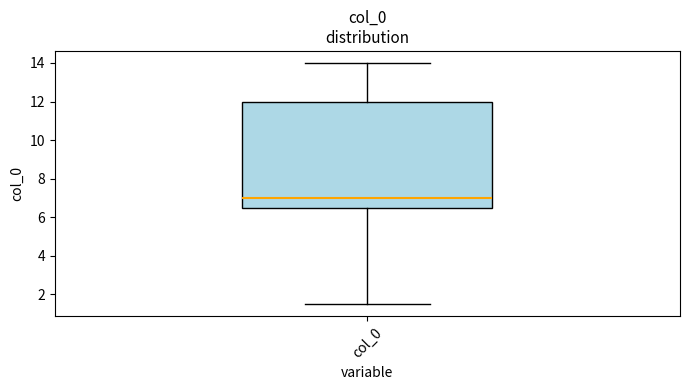

Read this box plot against the y-axis: the position of the median line, the range covered by the box, and the ends of both whiskers. The values are not printed on the chart, so give them approximately, as read against the axis.

median 7.0, box 6.6 to 12.0, whiskers 1.6 to 14.0